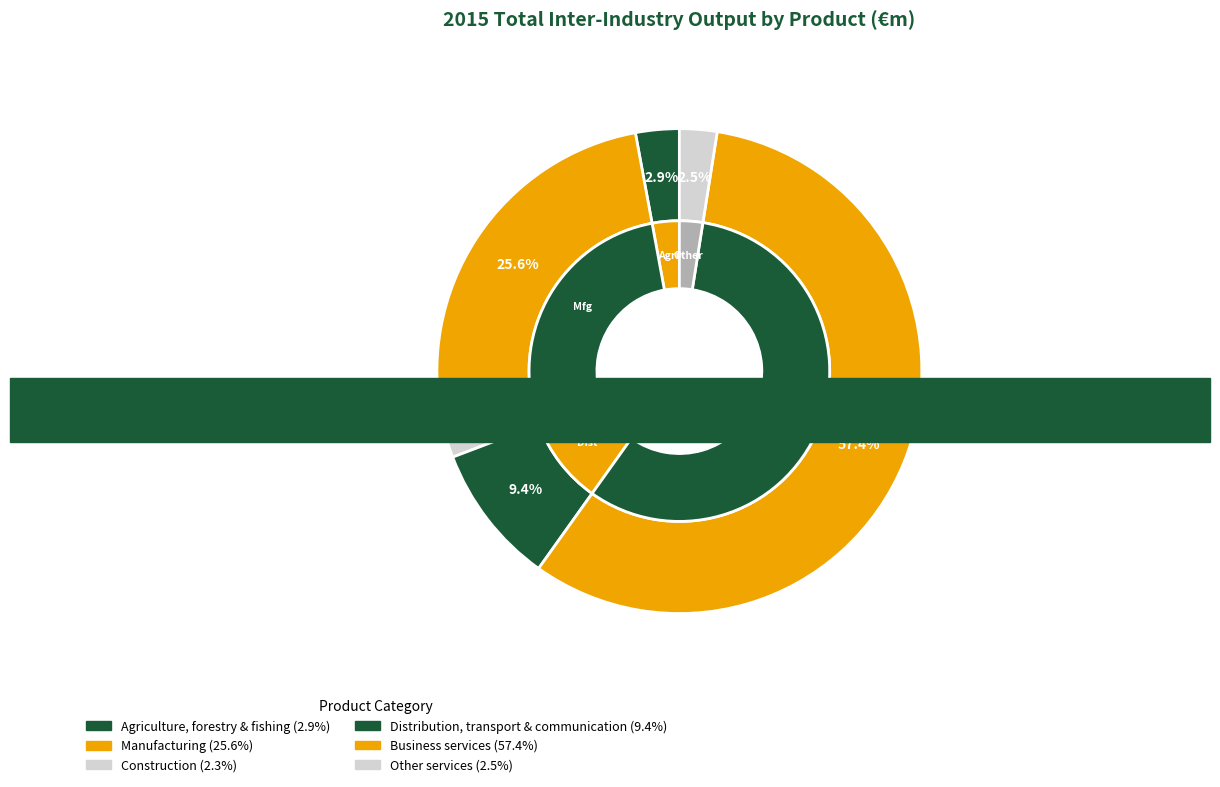

Approximately how many times larger is the value at Construction compared to Other services?

0.9